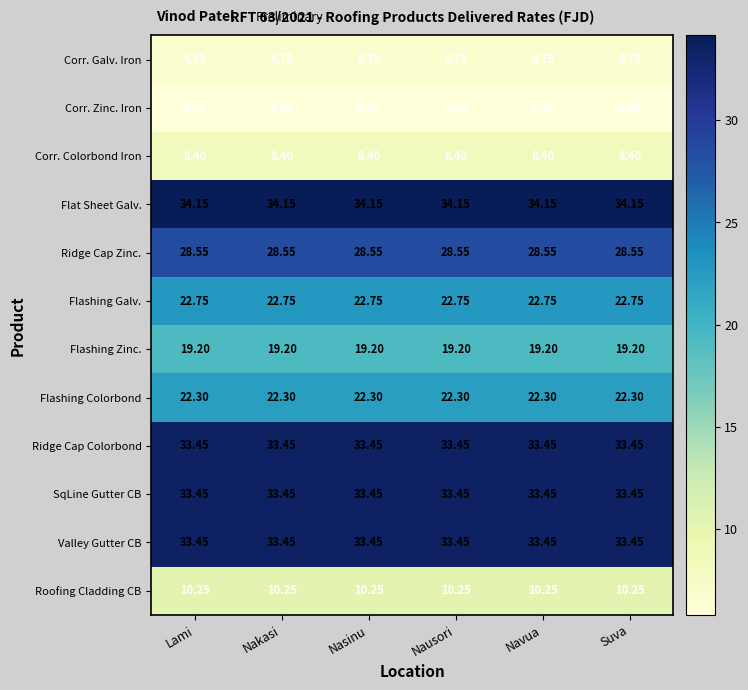

Which series has the largest total across all categories?

Flat Sheet Galv.